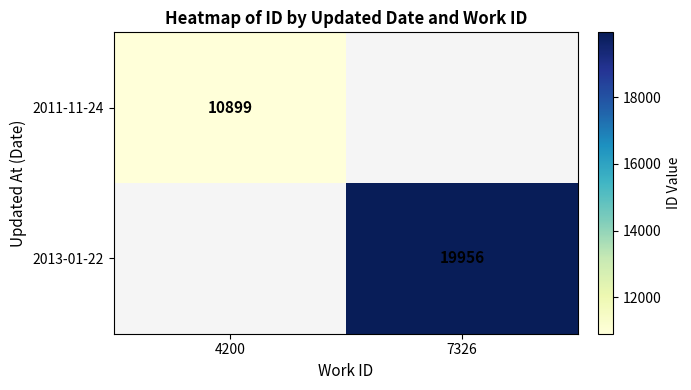

The value of 2011-11-24 at 4200 is 10899. True or false?

True